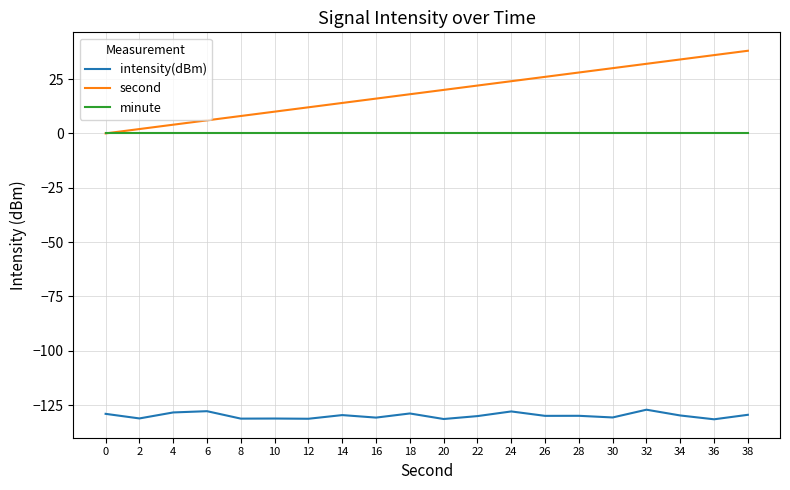

True or false: intensity(dBm) and second intersect in this chart.

False